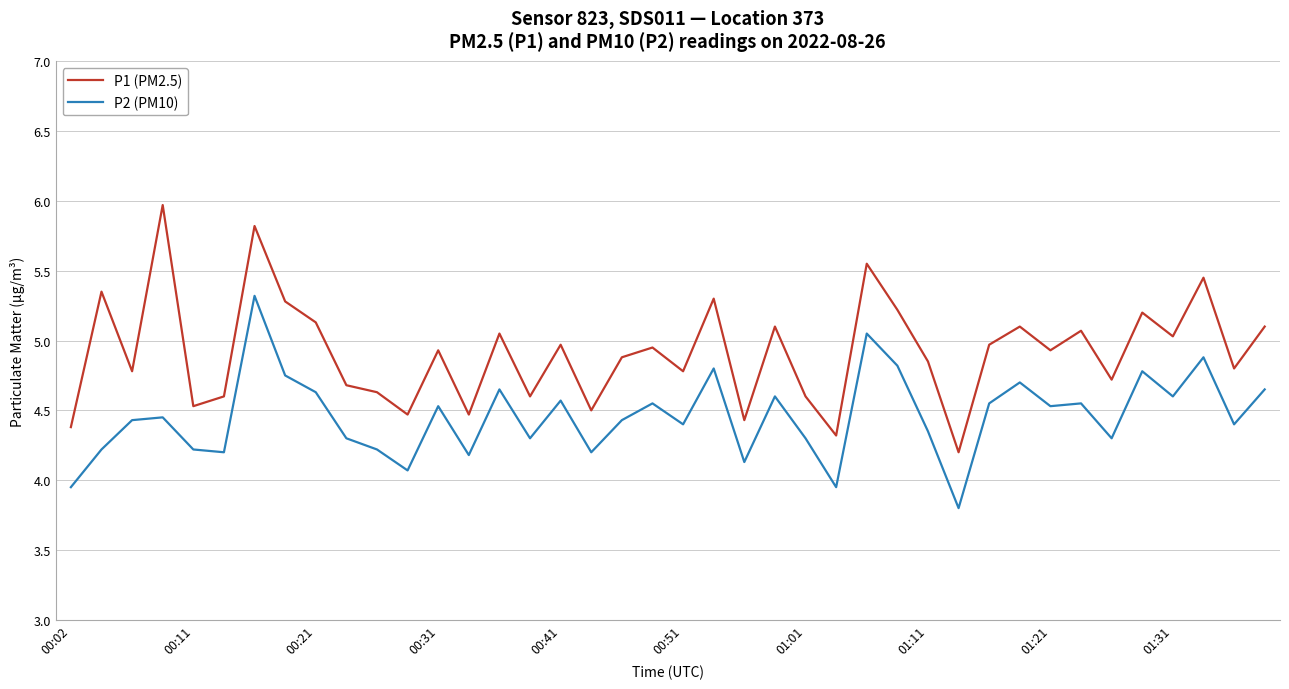

Which series has the widest spread of values?

P1 (PM2.5)